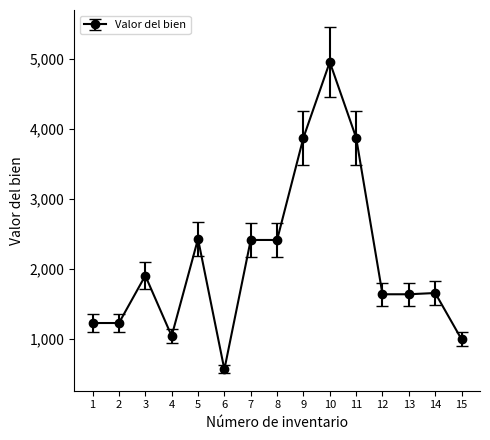

The value at 2 is 2166.9. True or false?

False